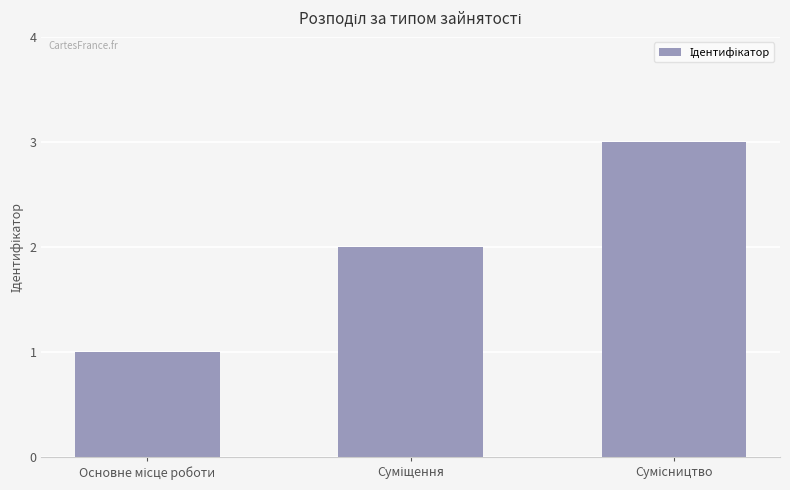

What is the greatest value displayed?

3